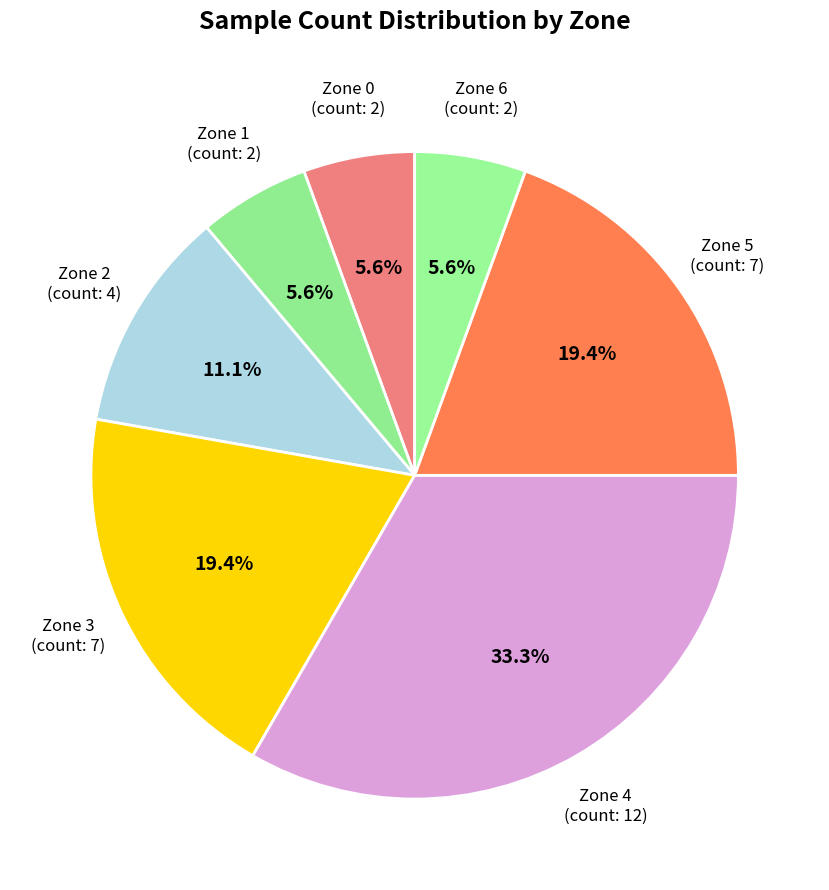

Does Zone 0 account for over 50% of the chart?

No